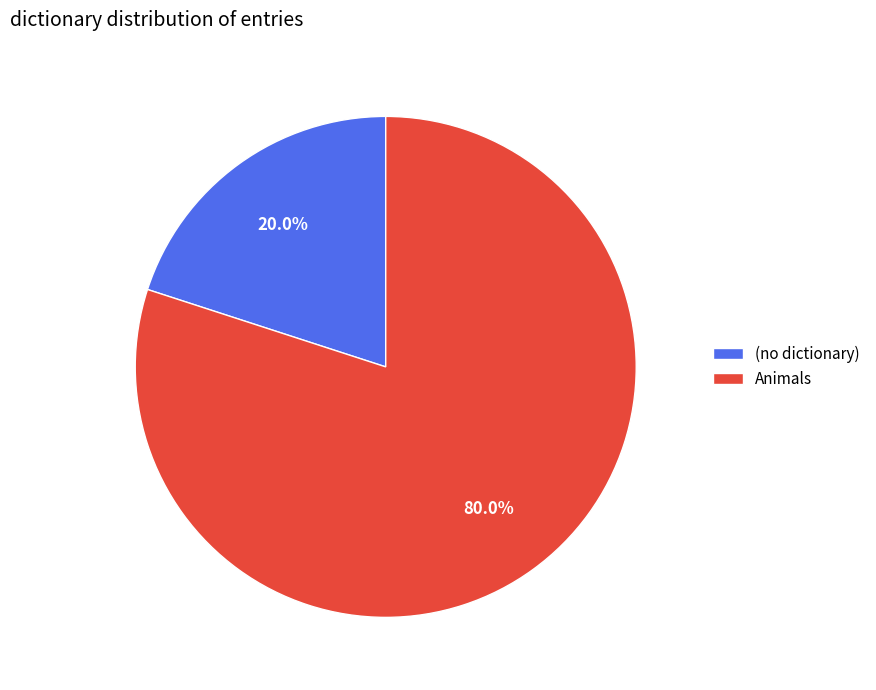

How many segments does this pie chart have?

2